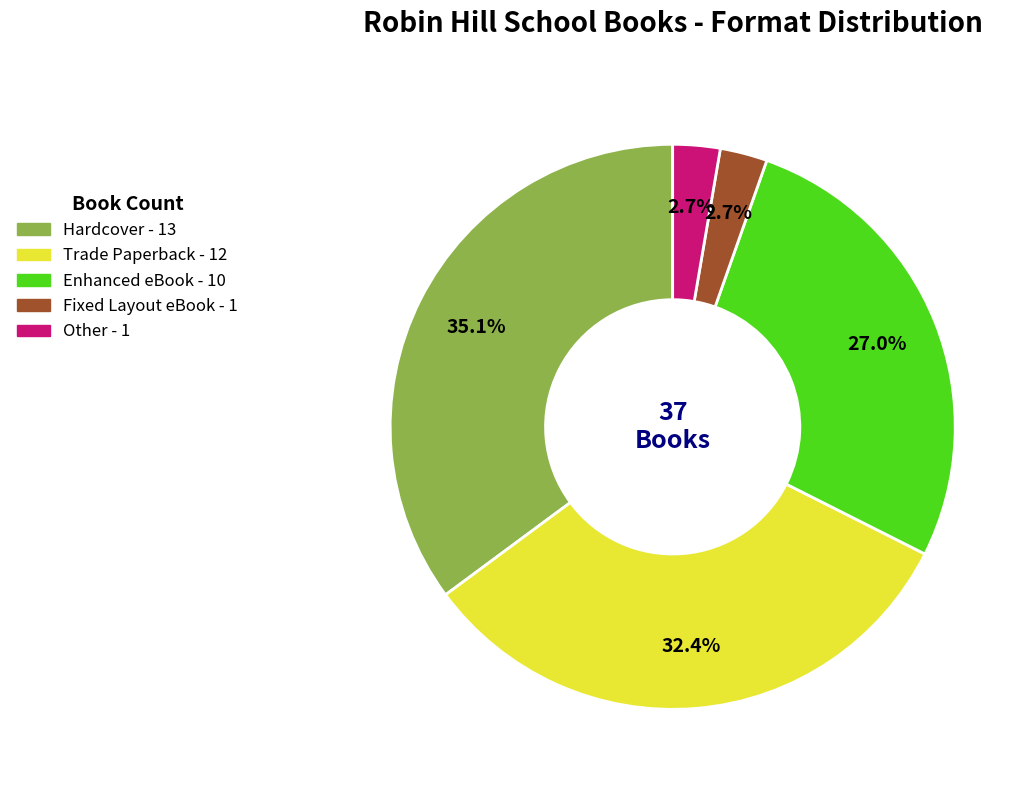

Count the number of slices in the pie.

5